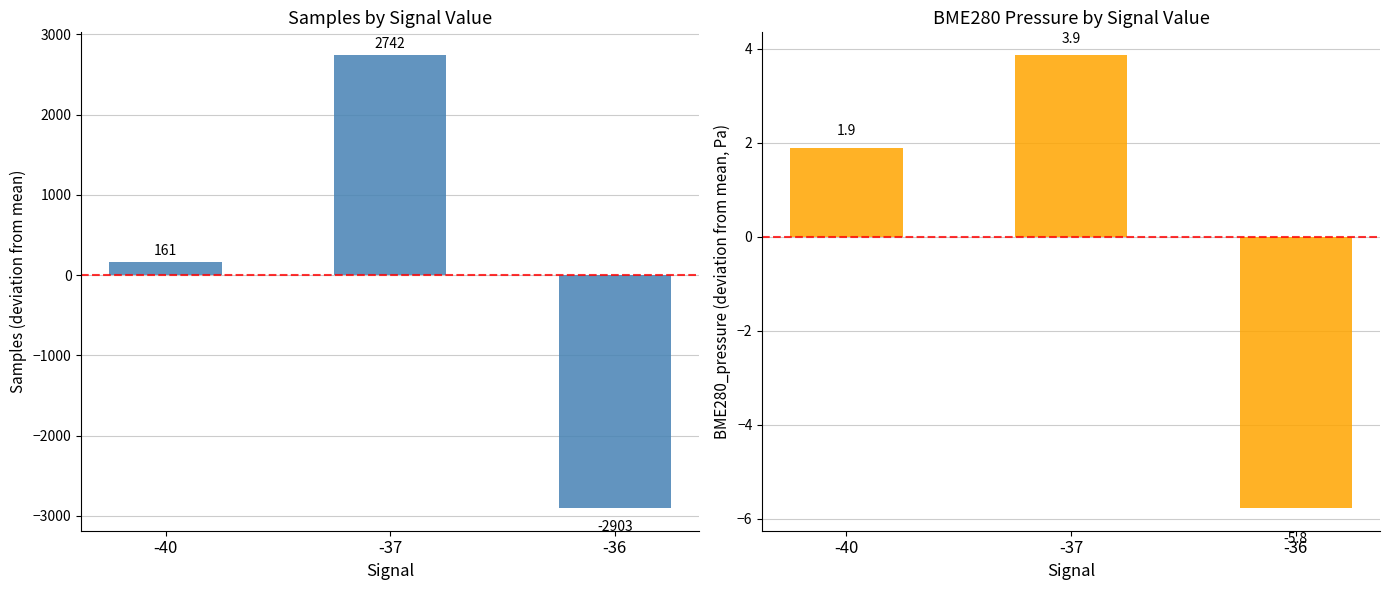

The Samples (deviation from mean) series shows -5187.5 at -36. True or false?

False